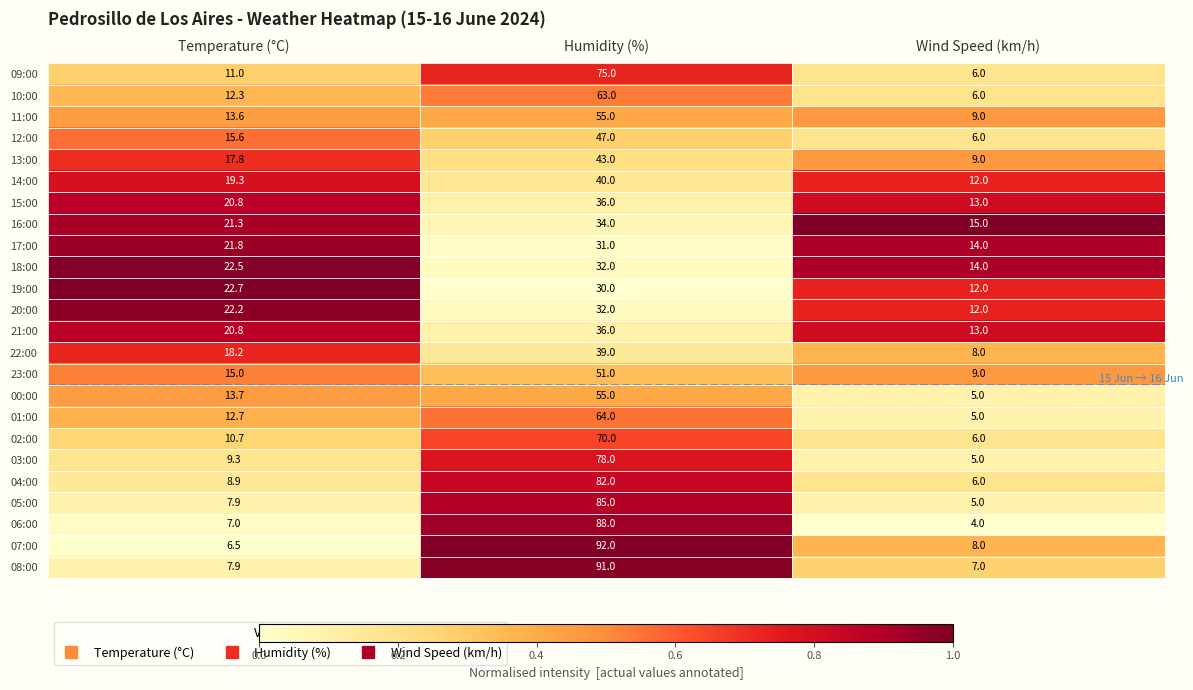

The value of 14:00 at Temperature (°C) is 19.3. True or false?

True